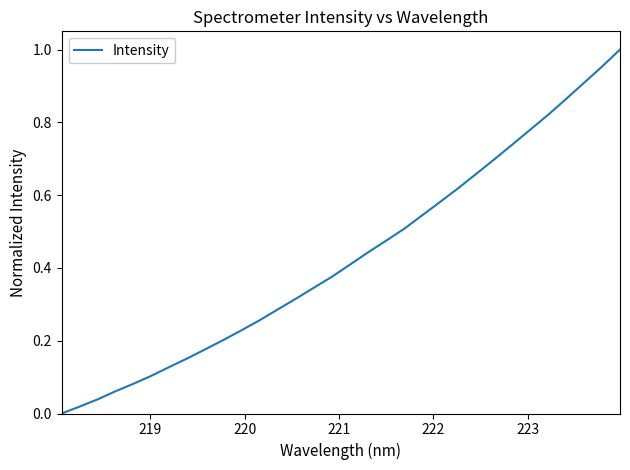

How many lines are shown in the chart?

1